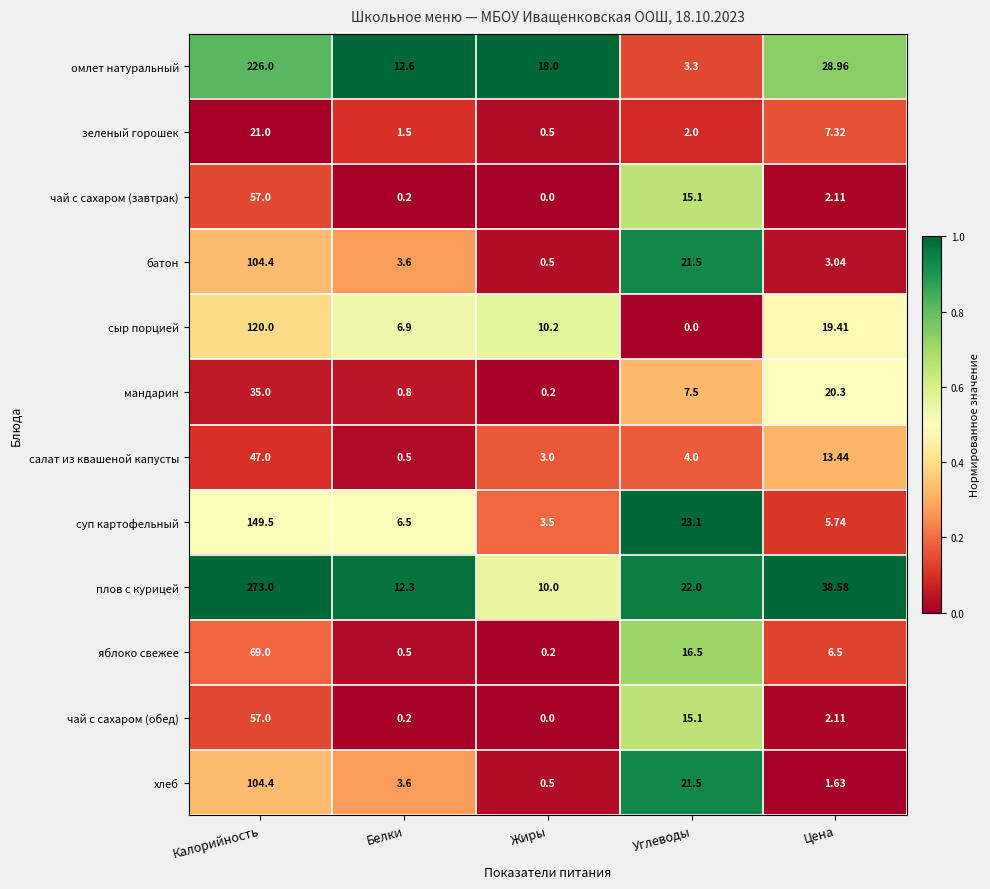

Which category has the lowest value in the зеленый горошек series?

Жиры